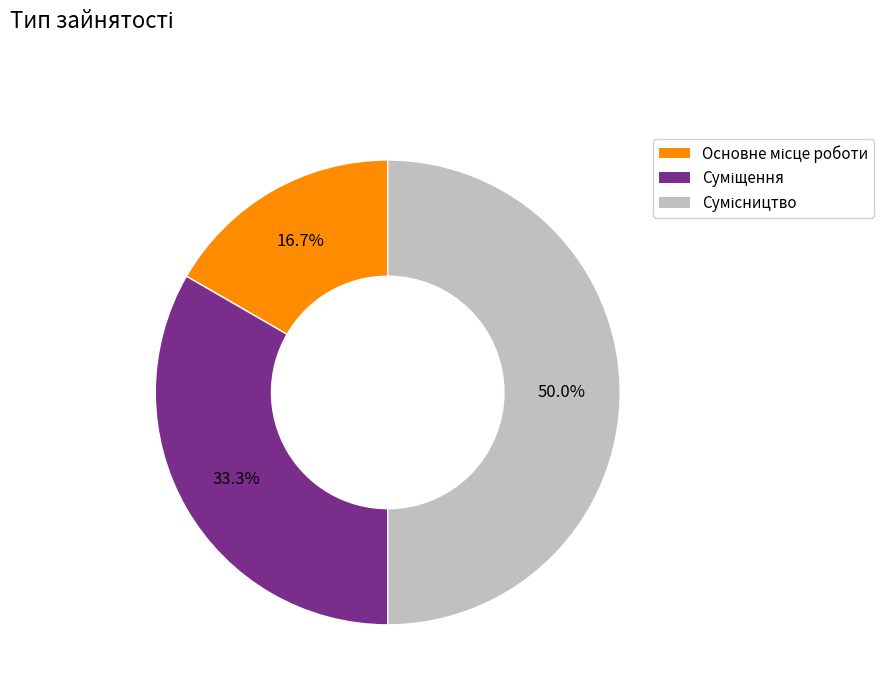

How many segments does this pie chart have?

3